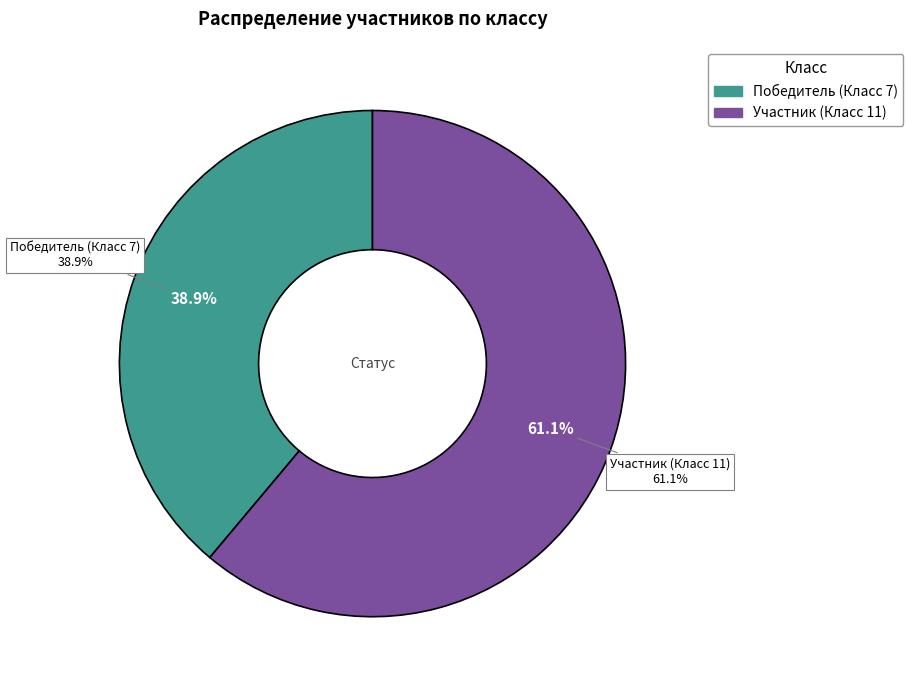

Is it true that Победитель (Класс 7) is 39% of the pie?

True